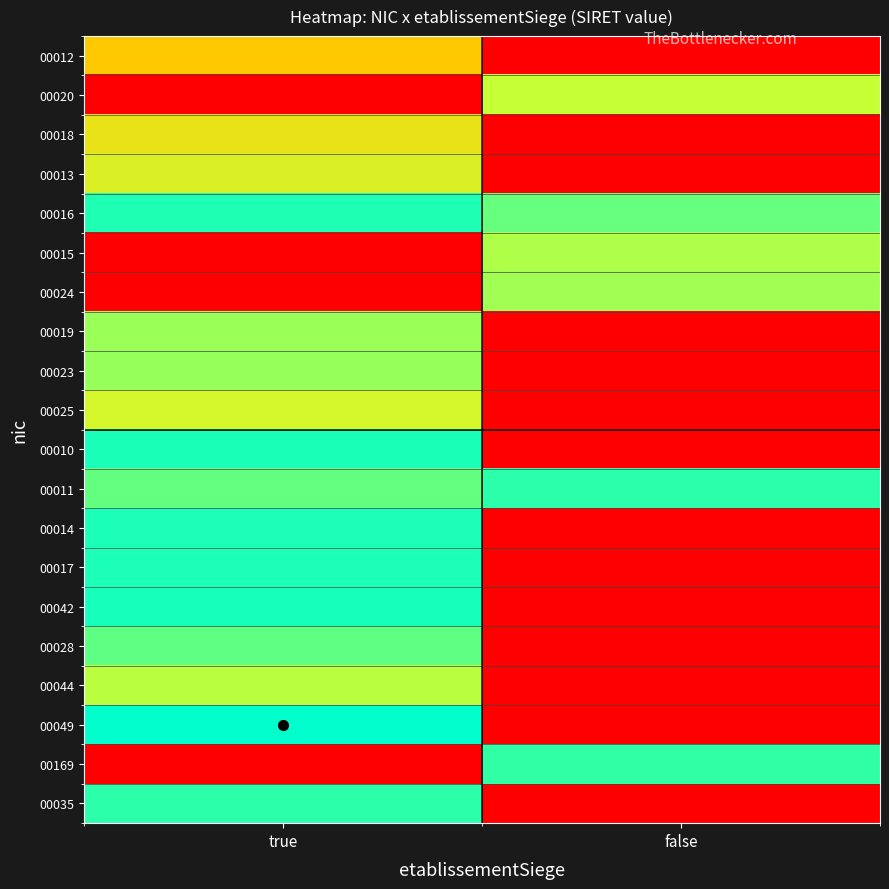

Rank the series at true from lowest to highest value.

00020, 00015, 00024, 00169, 00012, 00018, 00013, 00025, 00044, 00019, 00023, 00011, 00028, 00035, 00016, 00014, 00017, 00010, 00042, 00049